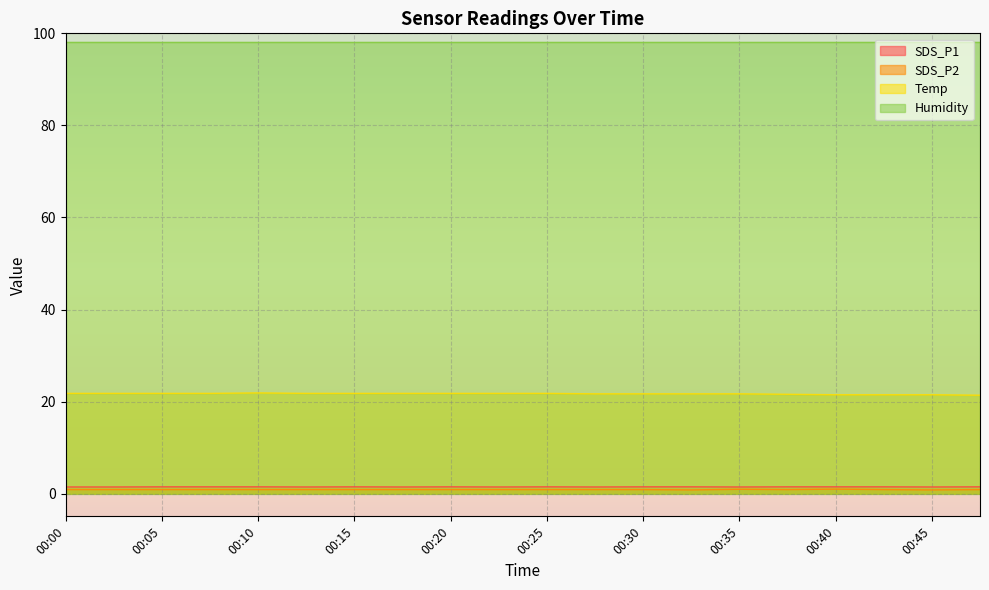

True or false: Temp and SDS_P1 intersect in this chart.

False